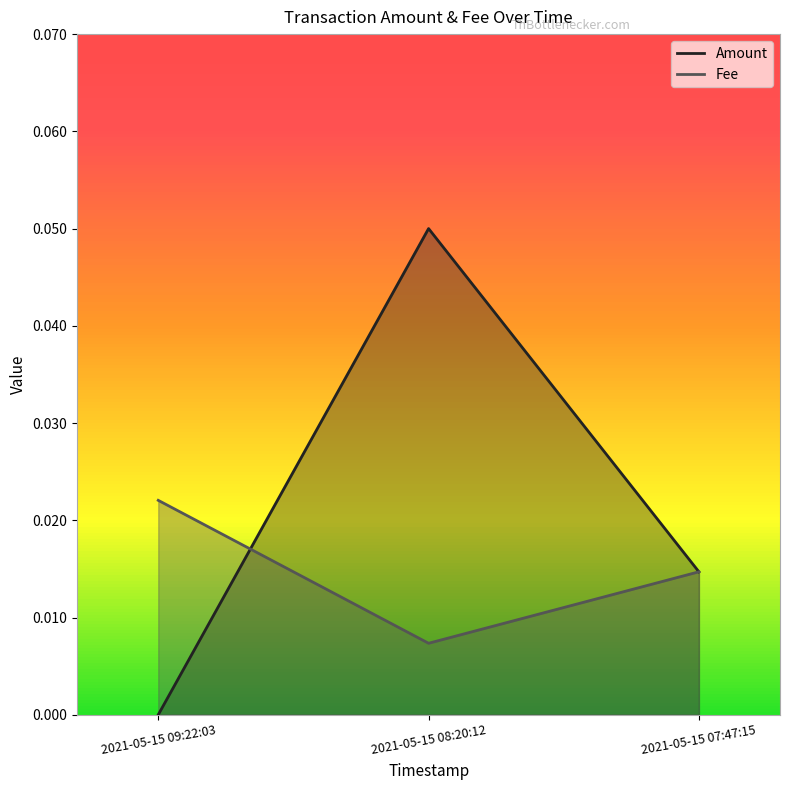

What is the highest value of the Amount series?

0.1